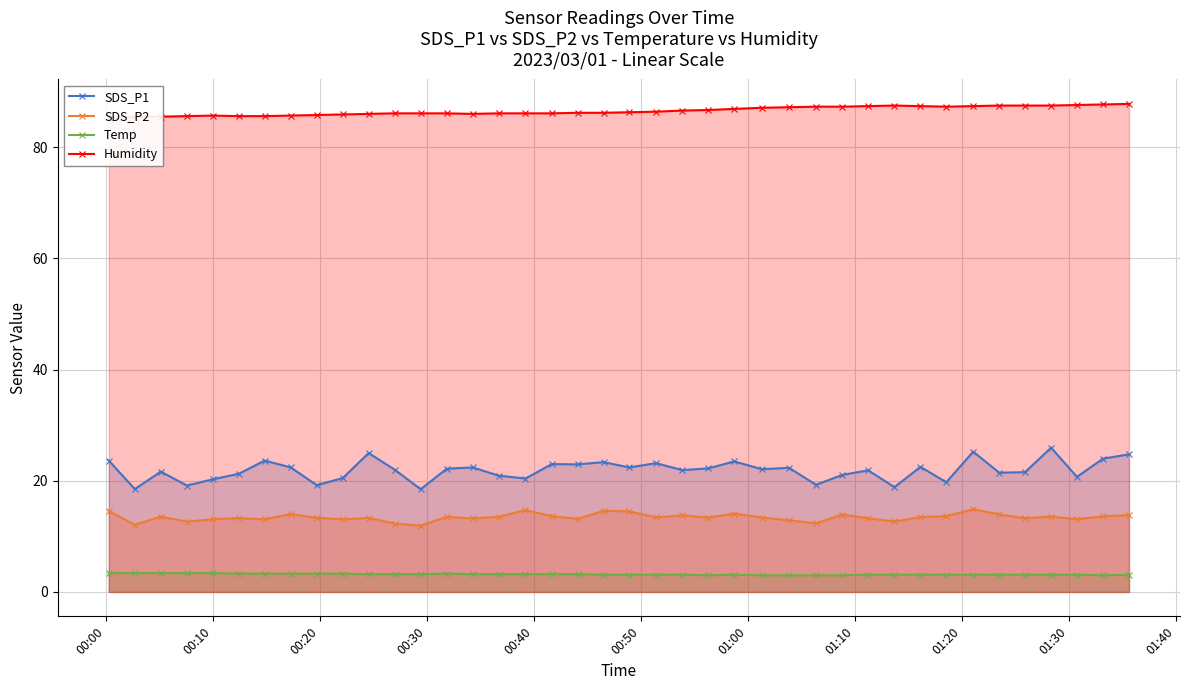

True or false: SDS_P2 has more than 0 interior local peaks.

True